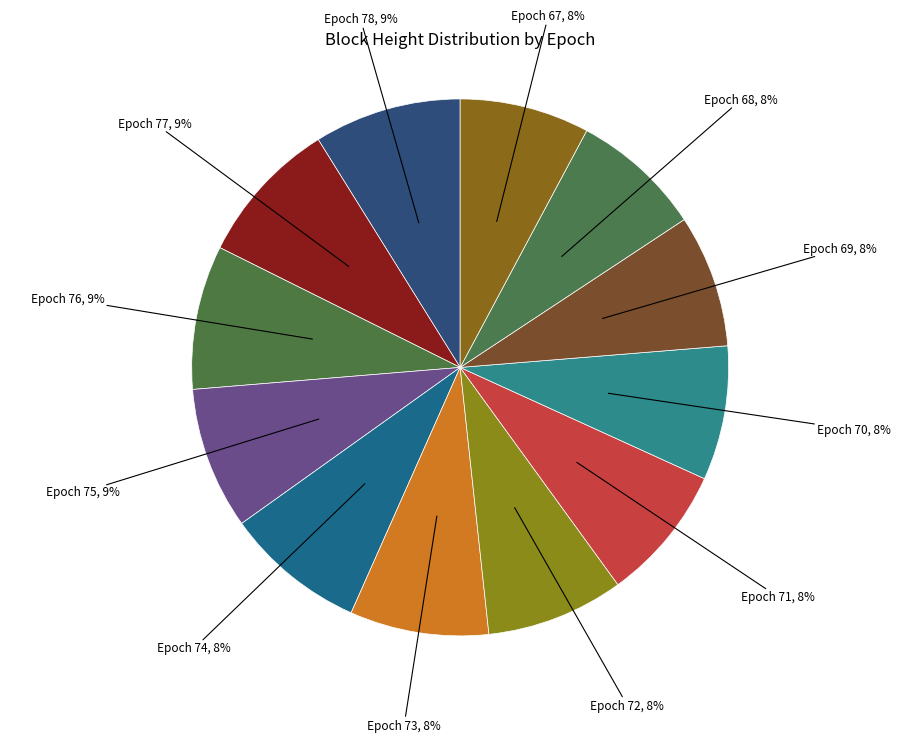

To the nearest percent, what is the average slice percentage?

8%